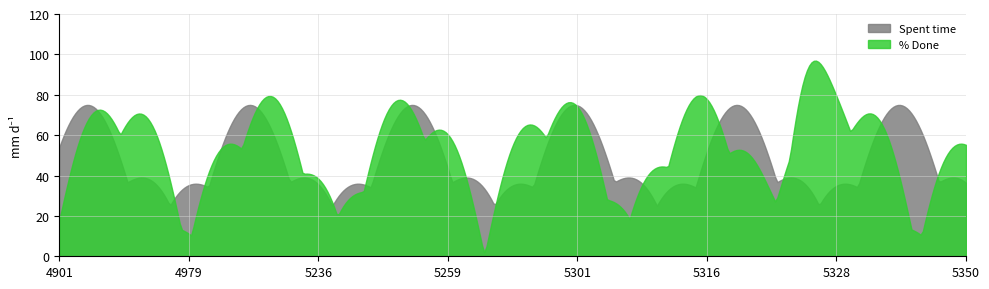

Which series changed the most between 4972 and 5258?

% Done